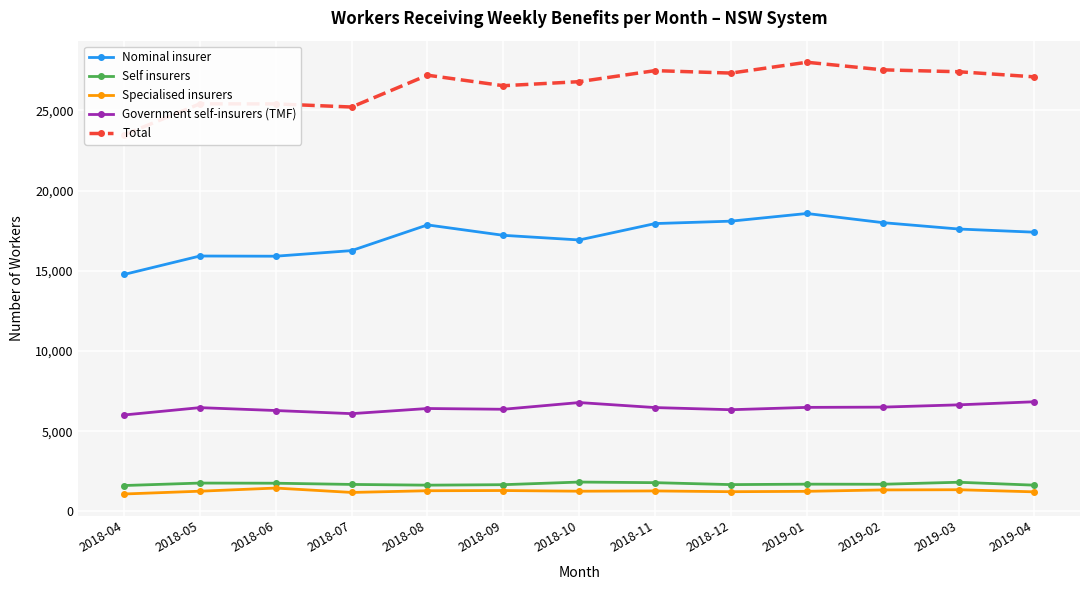

What is the spread (max minus min) of values at 2018-10?

25528